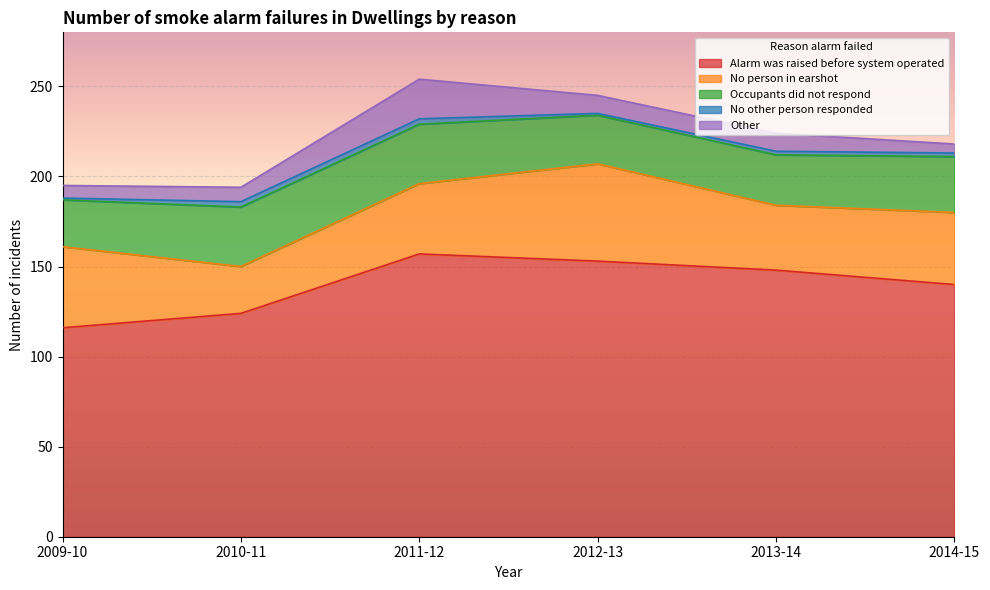

At which category is the sum across all series the highest?

2011-12